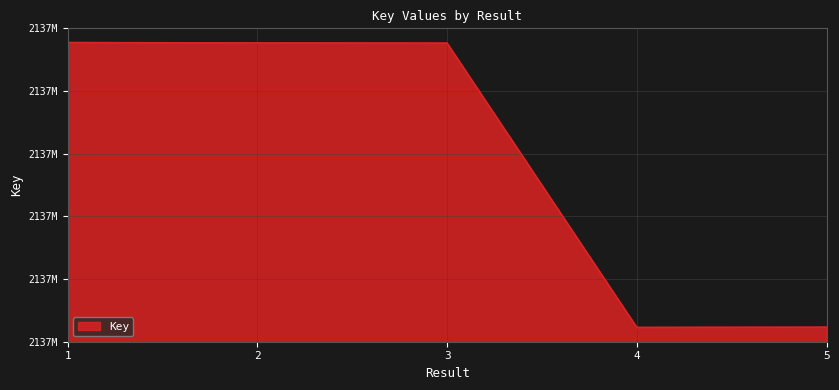

The chart shows a value of 2782099637 at 1. True or false?

False